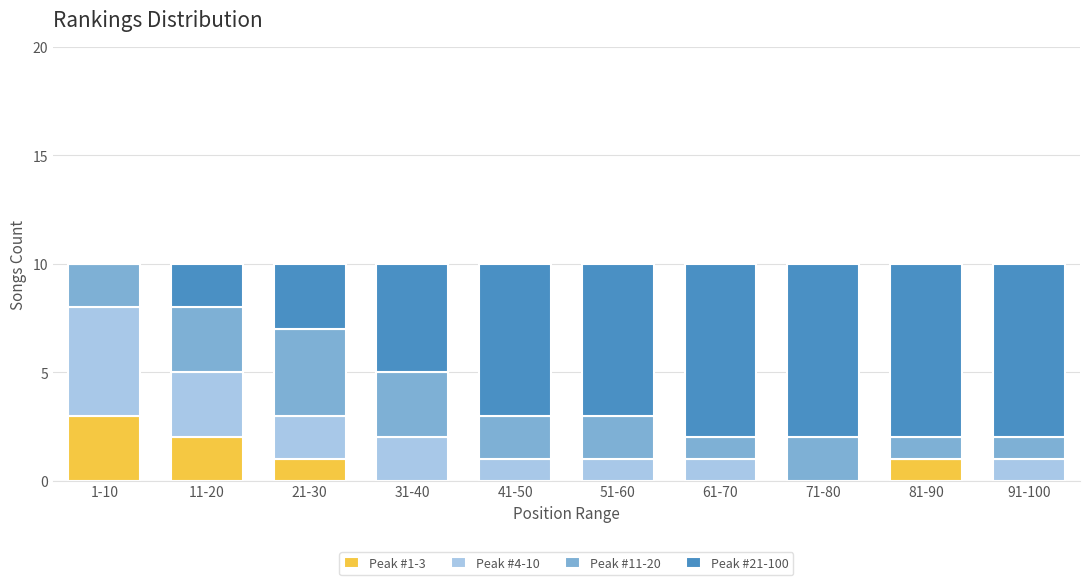

Which category has the highest value in the Peak #1-3 series?

1-10